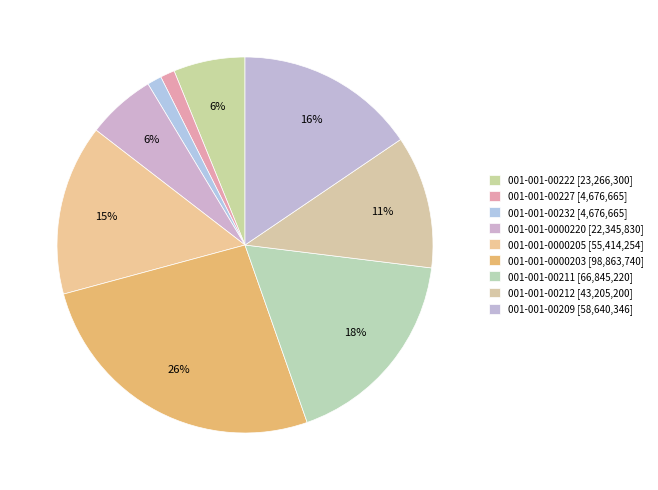

How many segments does this pie chart have?

9